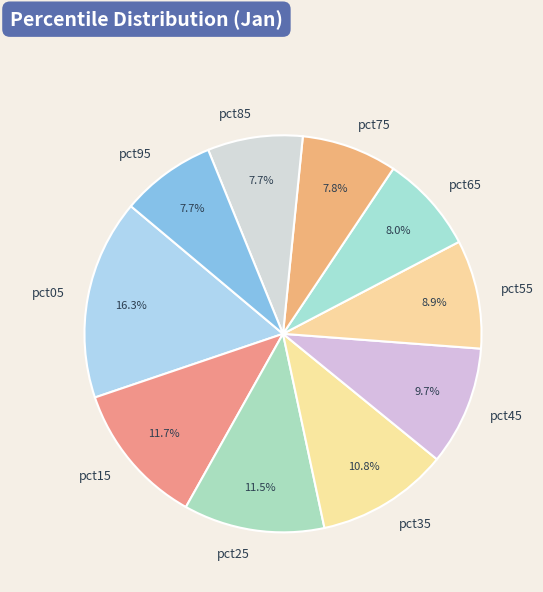

Does any single category account for the majority?

No